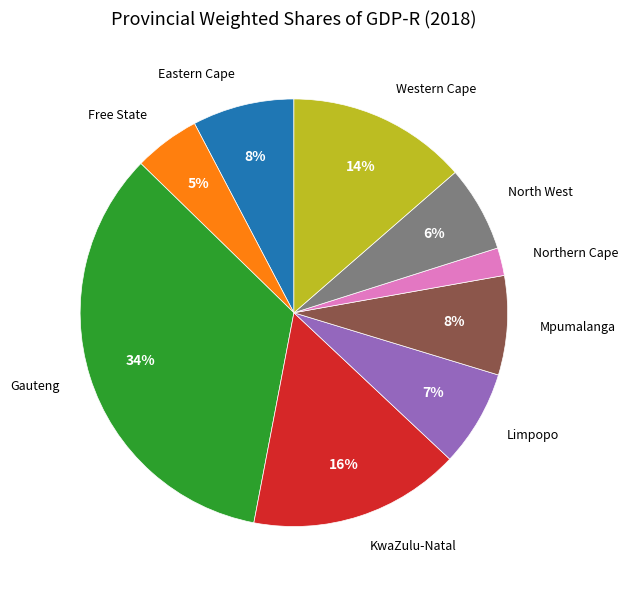

Do Western Cape and Mpumalanga together represent more than half of the pie?

No